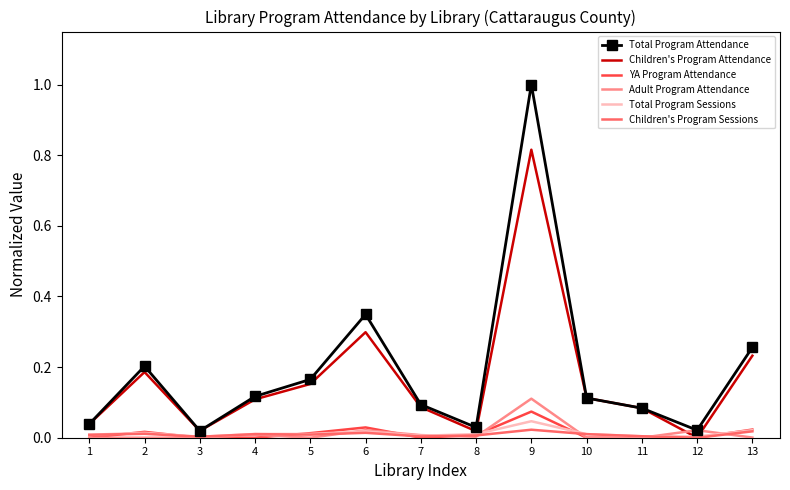

Is the value of YA Program Attendance at 11 greater than the value of Total Program Attendance at 9?

No